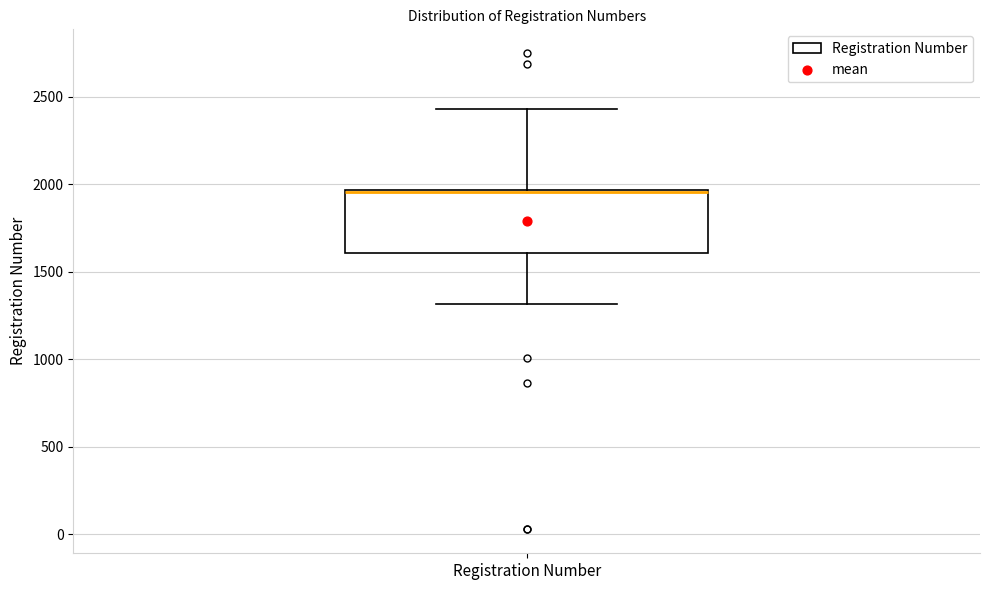

Where does the upper whisker of the box for Registration Number end on the y-axis? The values are not printed on the chart, so give them approximately, as read against the axis.

2450